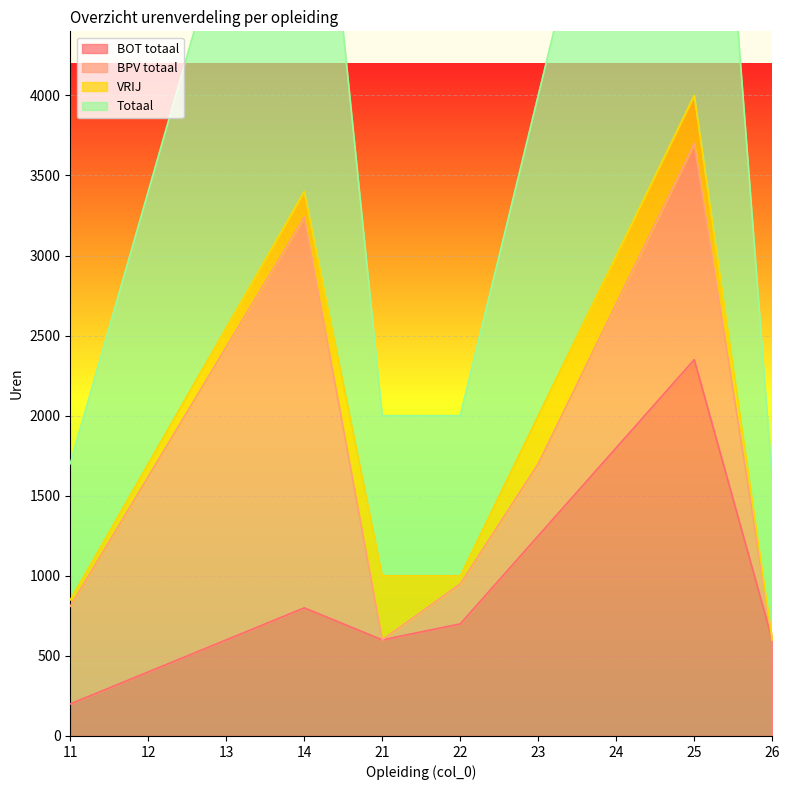

What is the maximum value shown in the chart?

8000